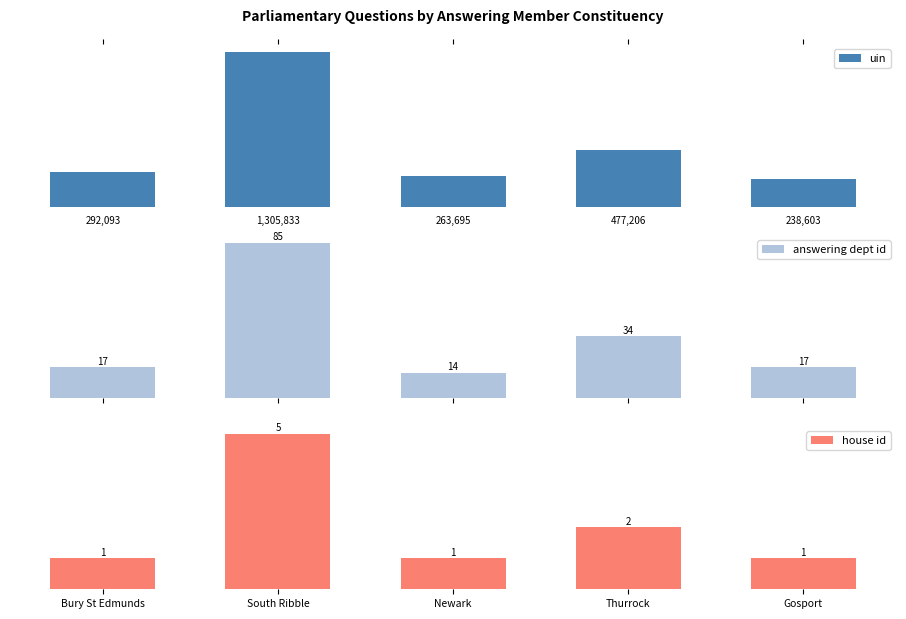

At which category is the sum across all series the highest?

South Ribble